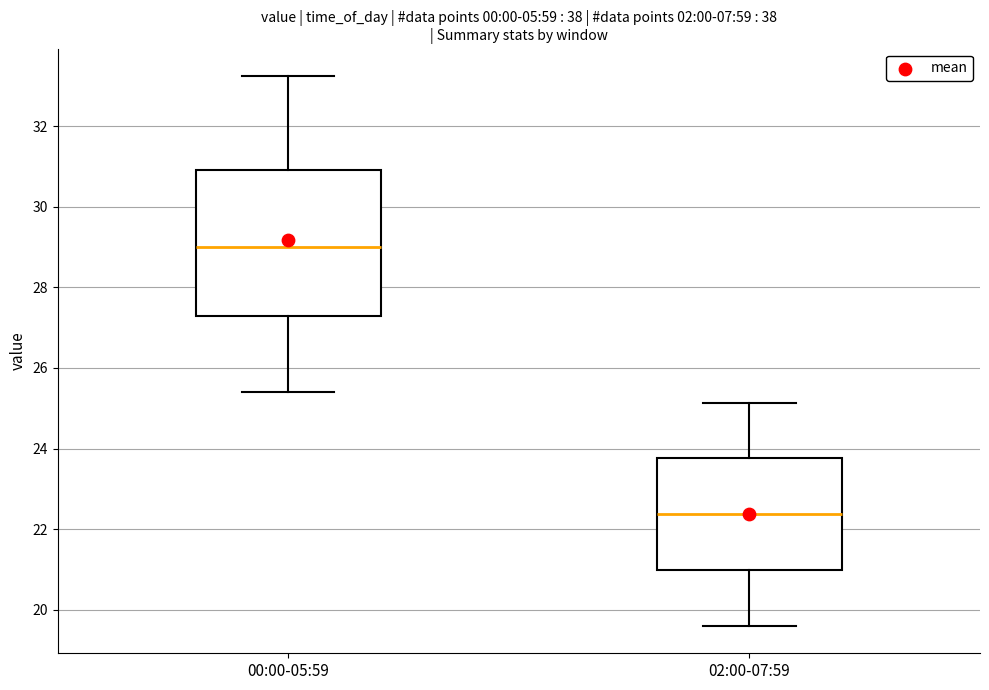

Reading left to right, read every box against the y-axis: the position of its median line, the range the box covers, and the ends of its whiskers. The values are not printed on the chart, so give them approximately, as read against the axis.

00:00-05:59: median 29.0, box 27.2 to 31.0, whiskers 25.4 to 33.2
02:00-07:59: median 22.4, box 21.0 to 23.8, whiskers 19.6 to 25.2